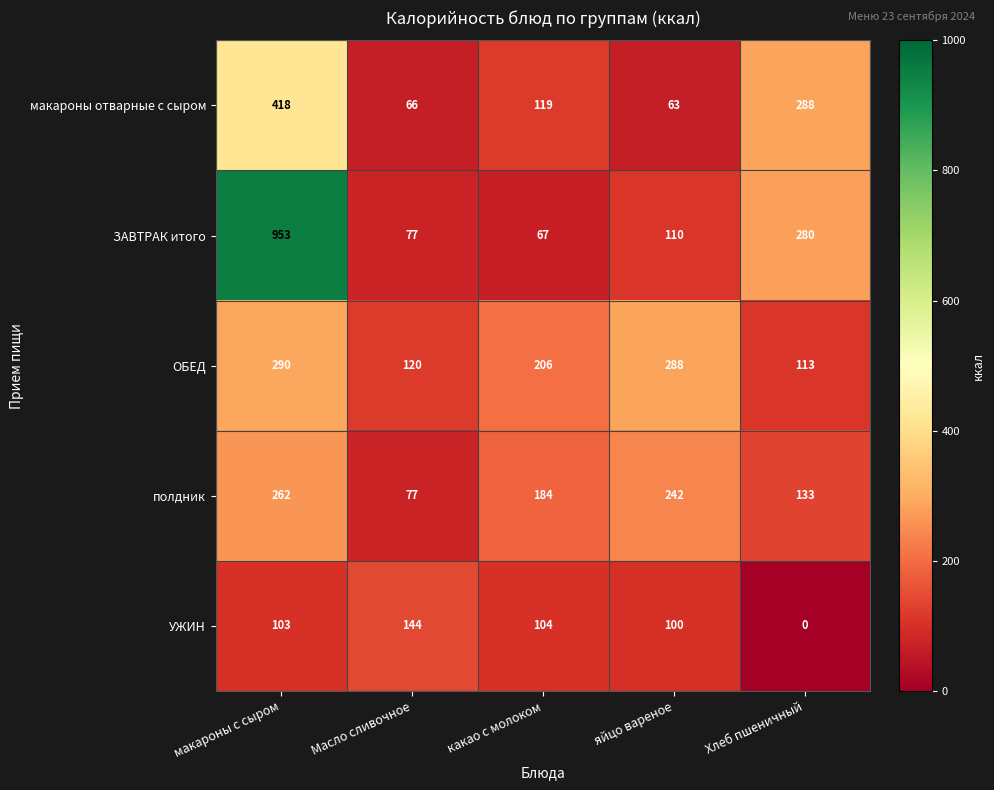

True or false: ОБЕД has a value of 206 at какао с молоком.

True